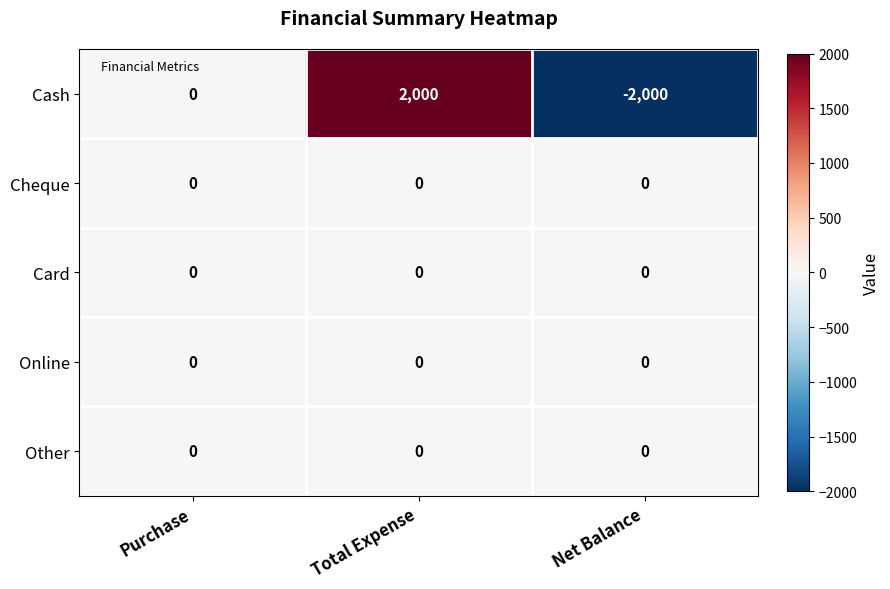

Is the value of Cash at Total Expense greater than the value of Cheque at Total Expense?

Yes